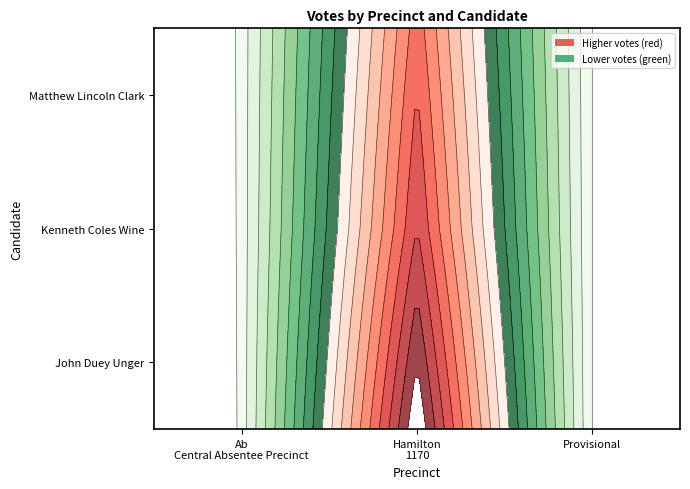

At which label does John Duey Unger first exceed 1?

Hamilton - 1170